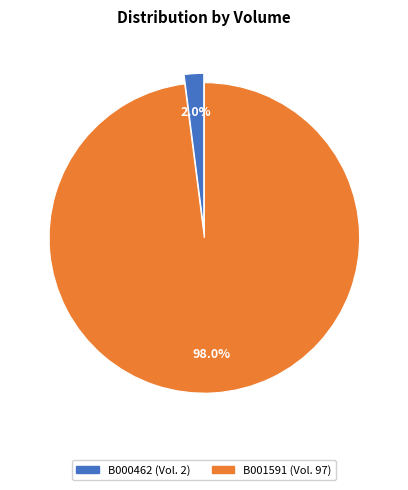

How many segments does this pie chart have?

2